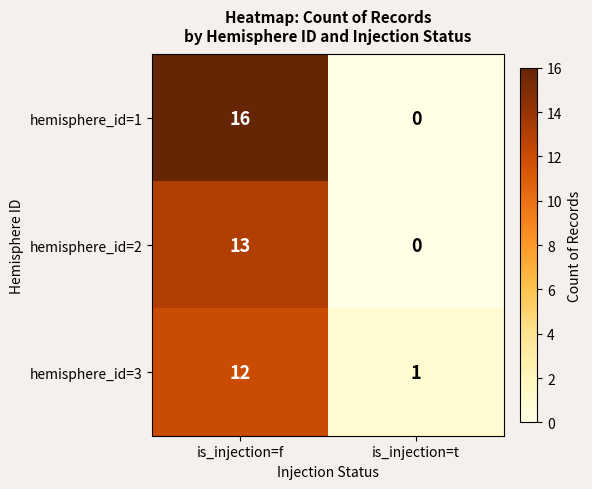

What is the sum of all hemisphere_id=1 values?

16